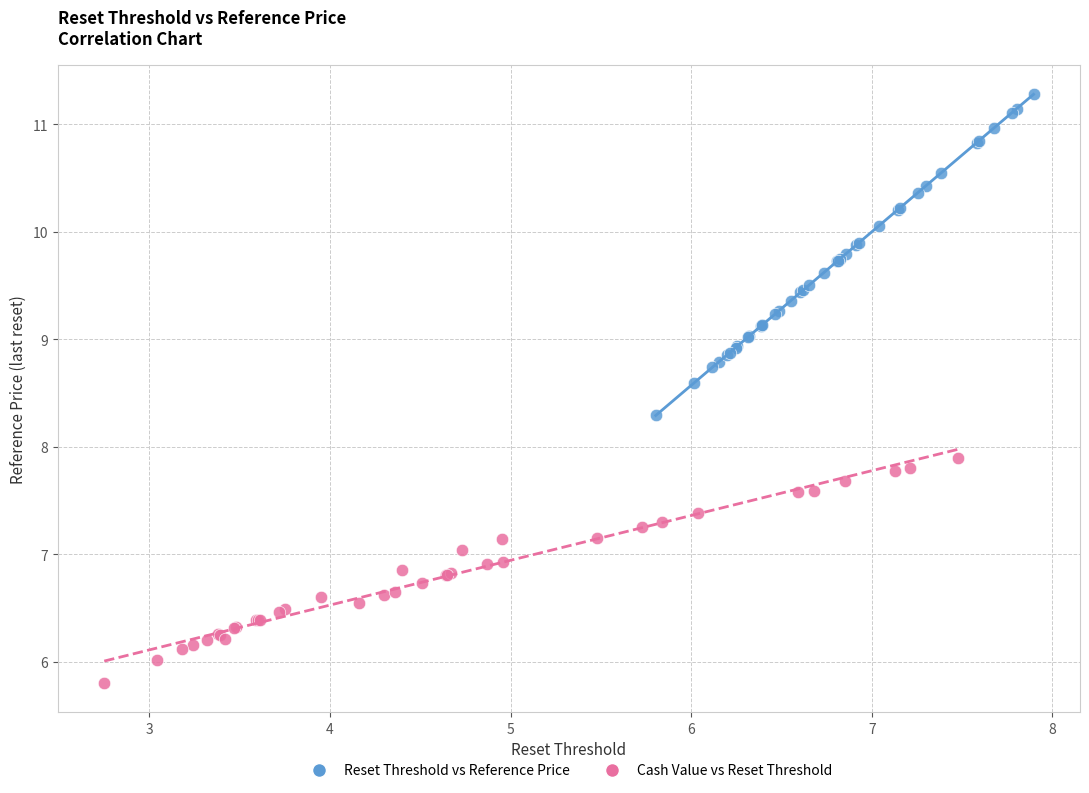

Which series contains the lowest Y value?

Cash Value vs Reset Threshold